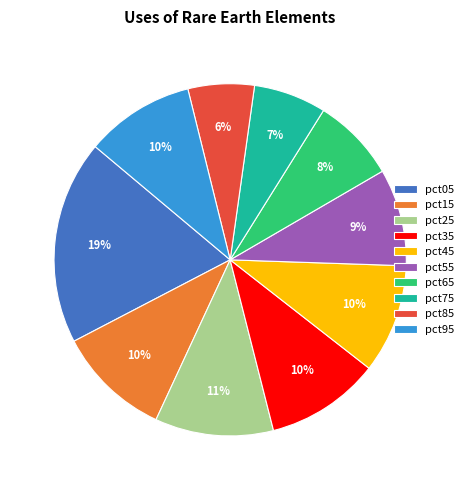

To the nearest percent, what percentage of the pie is pct45?

10%